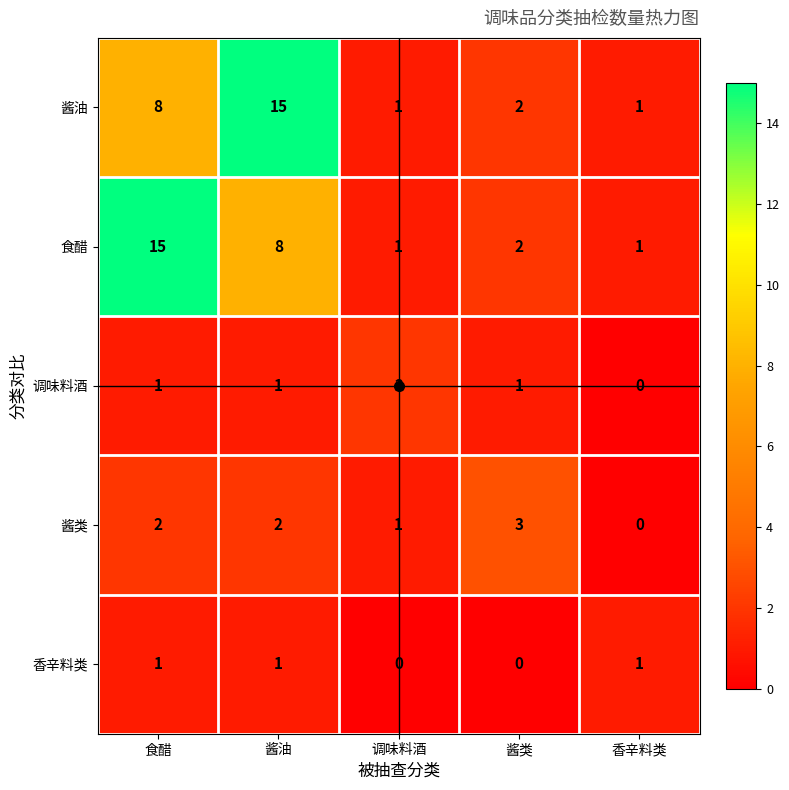

Is the value of 香辛料类 at 调味料酒 greater than the value of 酱类 at 酱类?

No